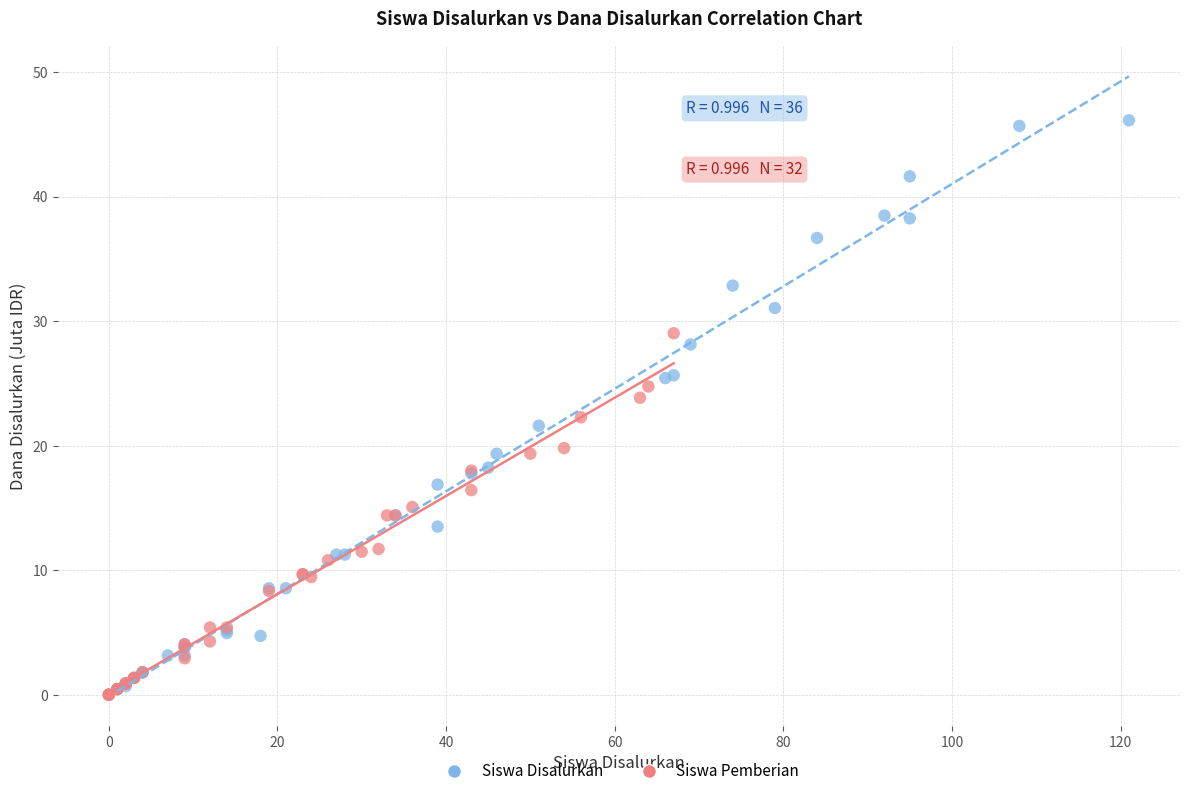

Which series has the widest spread of Y values?

Siswa Disalurkan